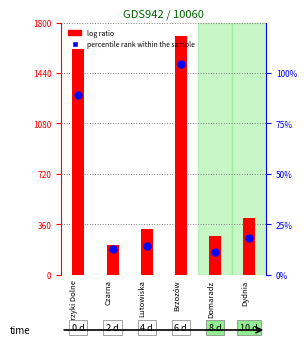

What are all the series names shown in the legend?

log ratio, percentile rank within the sample